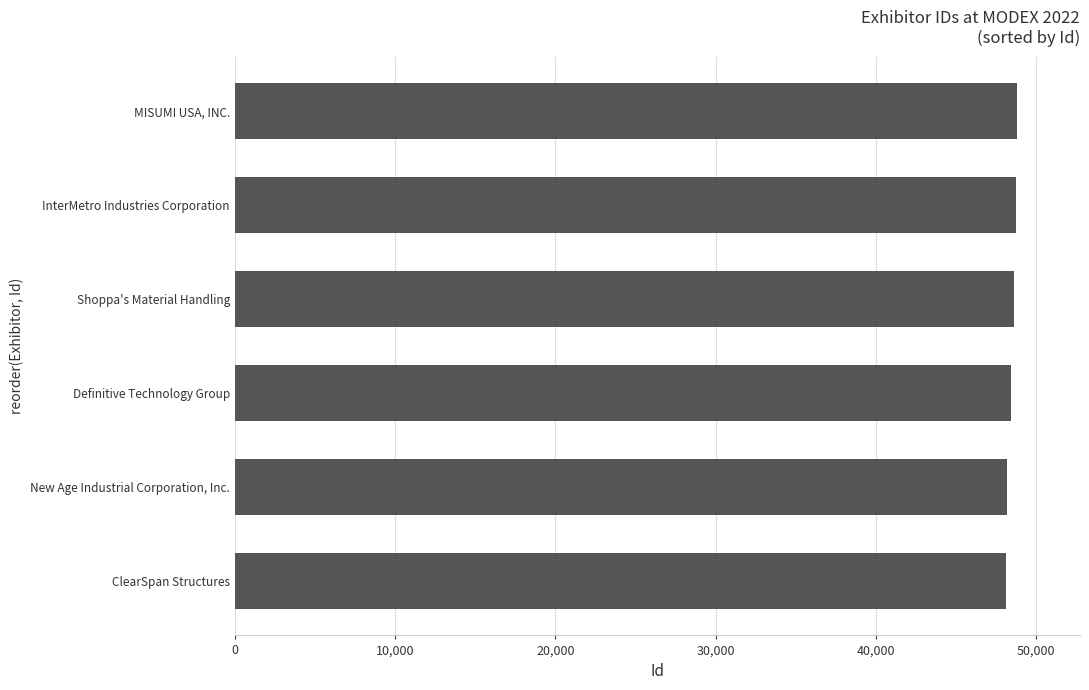

Approximately how many times larger is the value at New Age Industrial Corporation, Inc. compared to Definitive Technology Group?

1.0